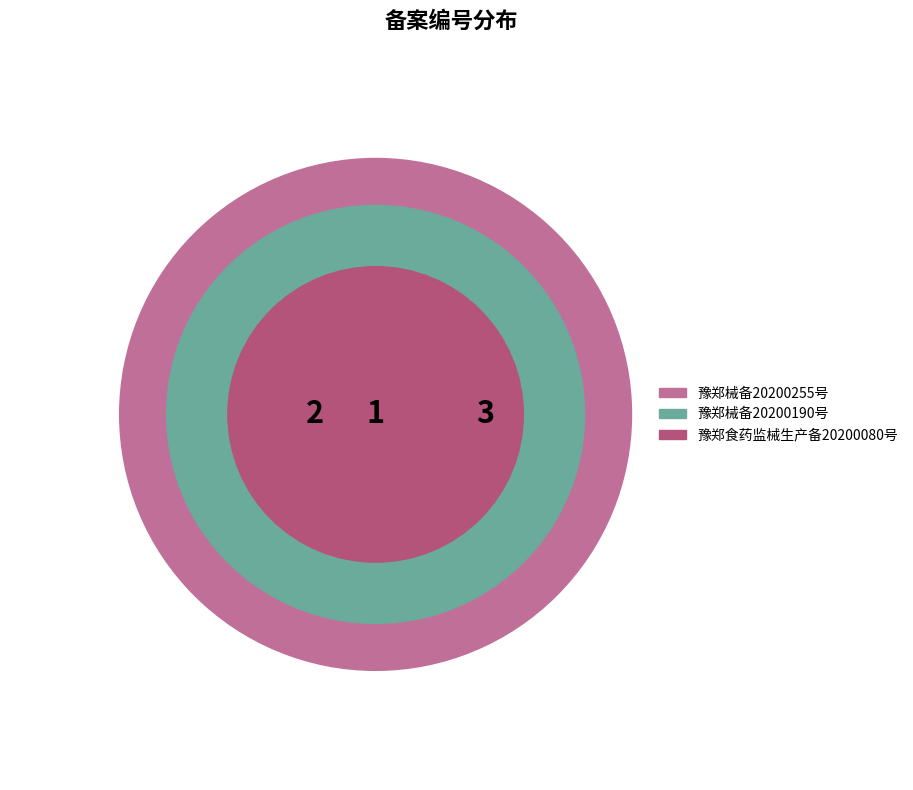

Is there a majority slice in this chart?

No